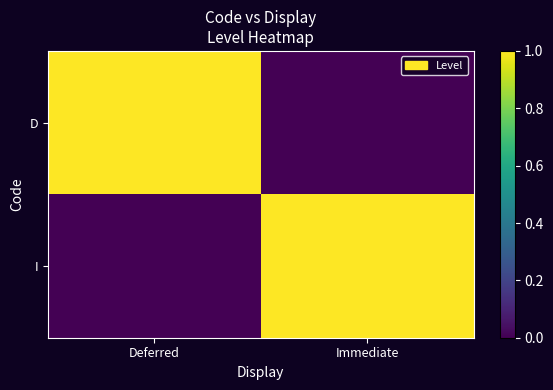

How many data points does each series have?

2